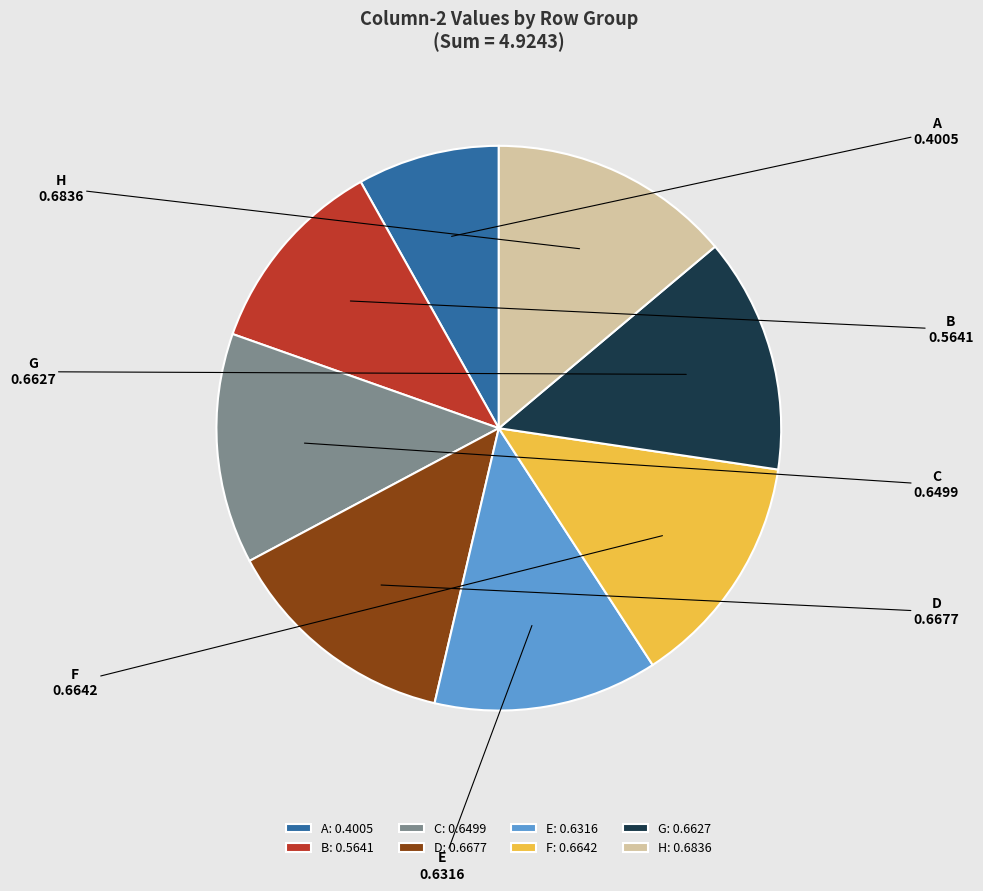

Is the sum of A and F greater than half?

No